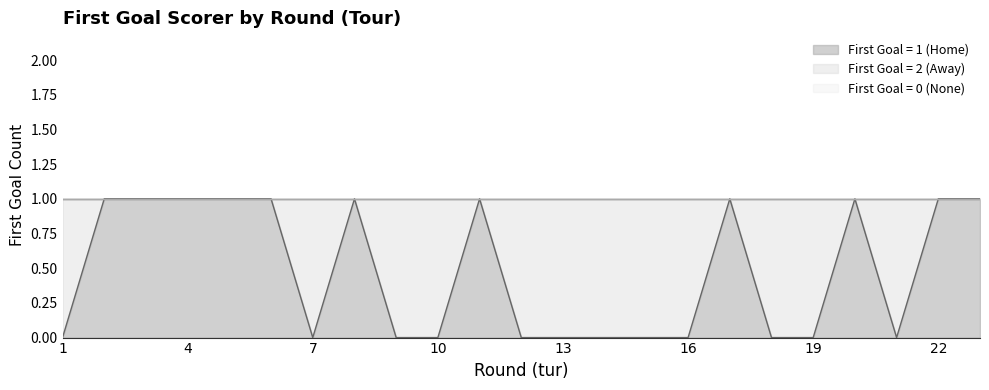

What is the highest value of the First Goal = 2 (Away) series?

1